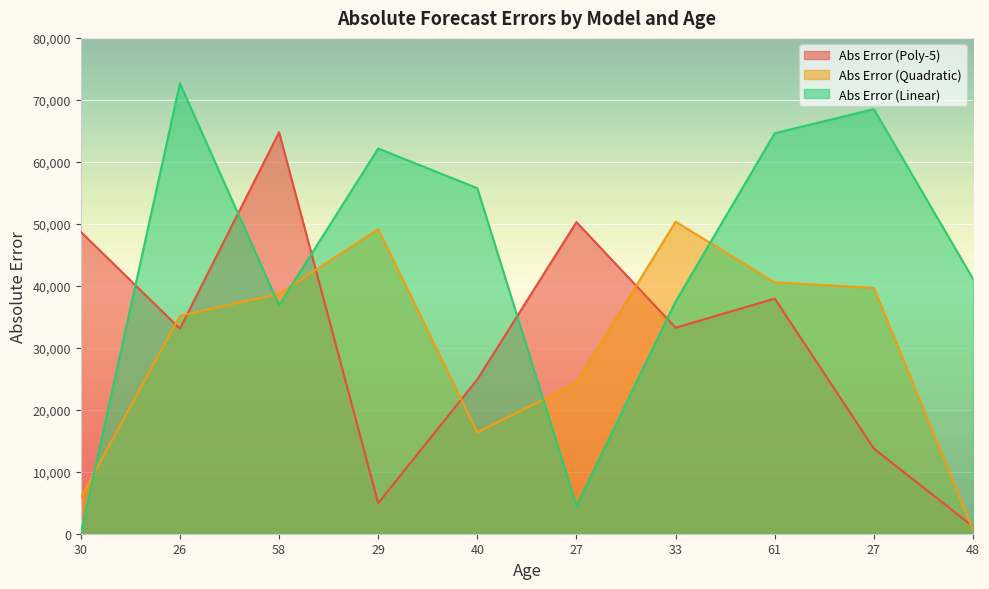

At which category does Abs Error (Quadratic) reach its first local valley?

40